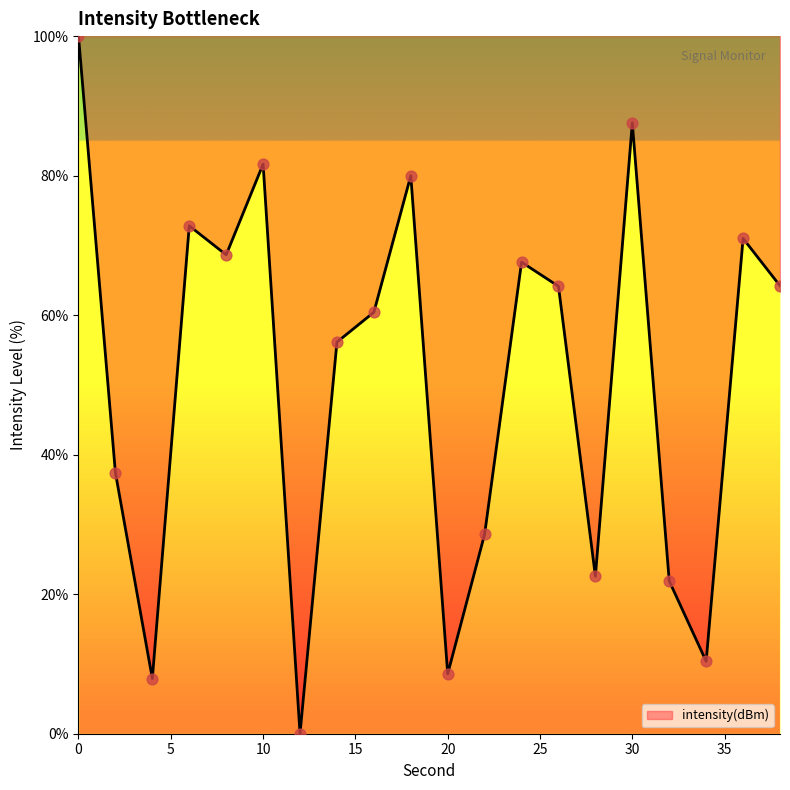

What is the difference between the maximum and minimum values?

100.0